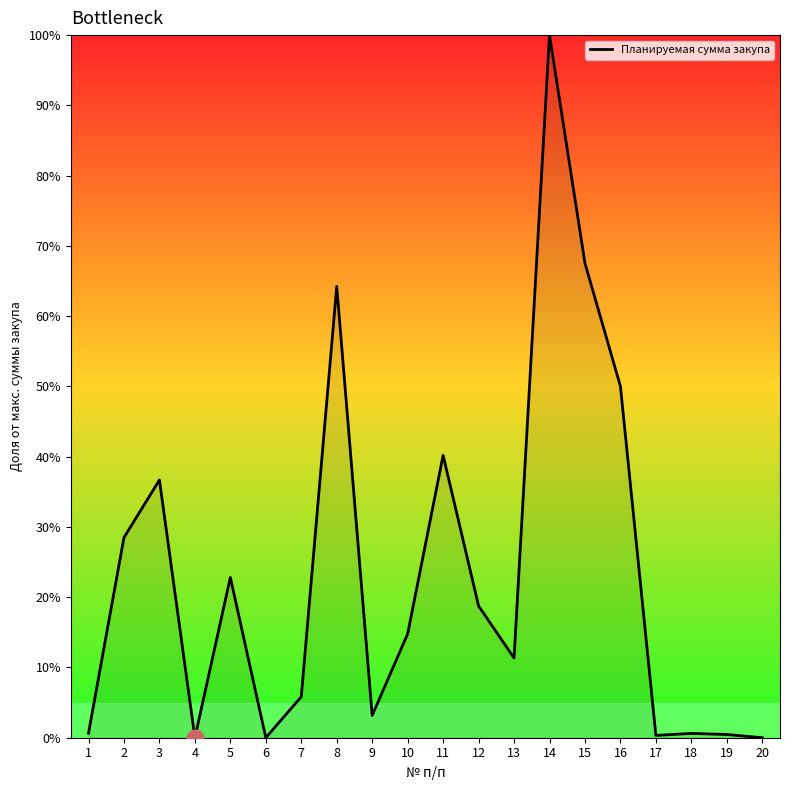

What is the maximum value shown in the chart?

100.0